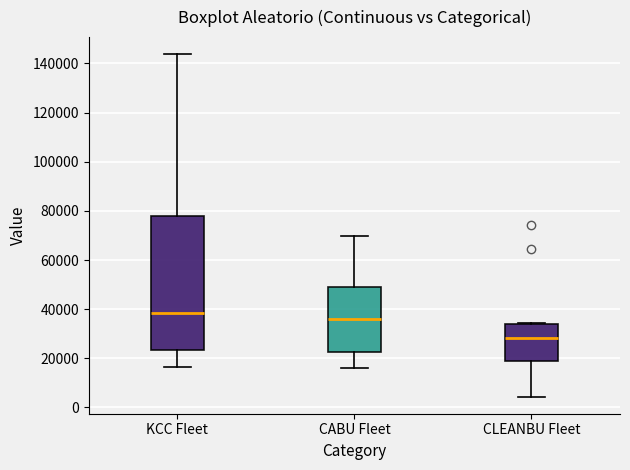

Where does the lower whisker of the box for CLEANBU Fleet end on the y-axis? The values are not printed on the chart, so give them approximately, as read against the axis.

4000